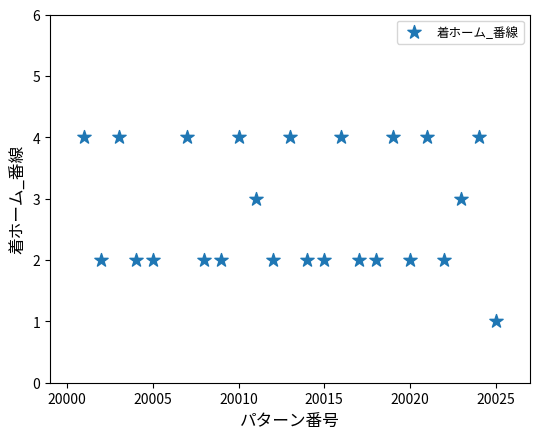

What is the range of X values (max minus min)?

24